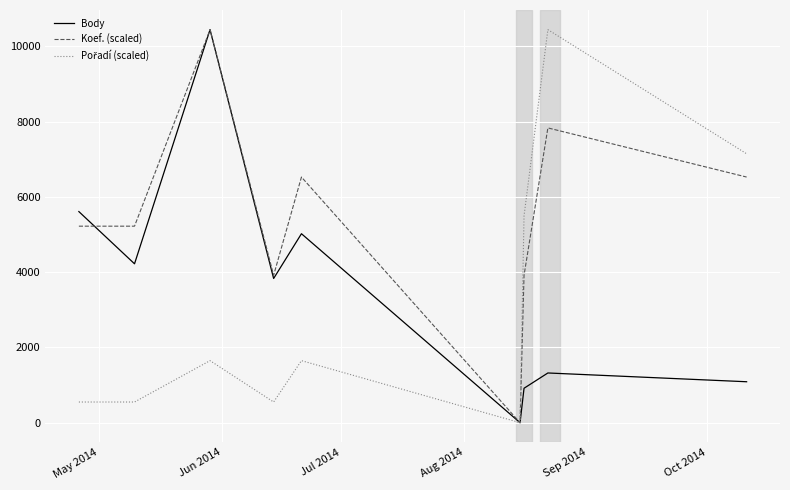

True or false: Pořadí (scaled) and Koef. (scaled) intersect in this chart.

False